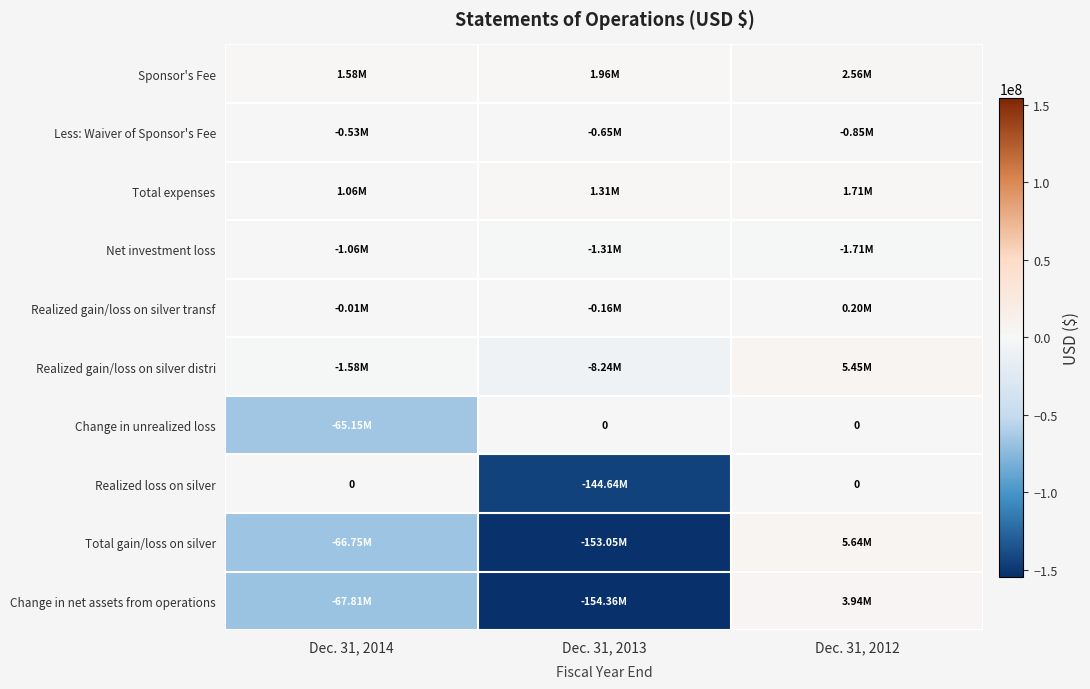

What value does the Sponsor's Fee series have at Dec. 31, 2013?

1962000